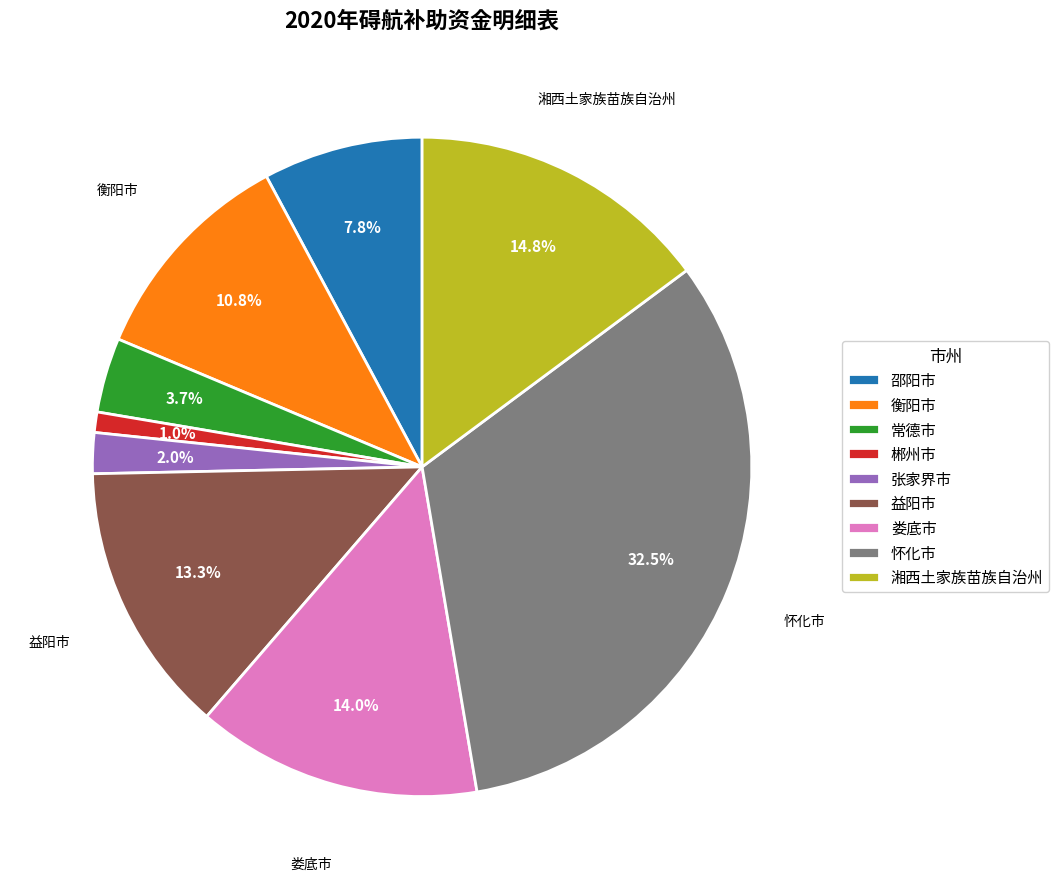

What percentage do 常德市 and 邵阳市 together represent?

11.5%